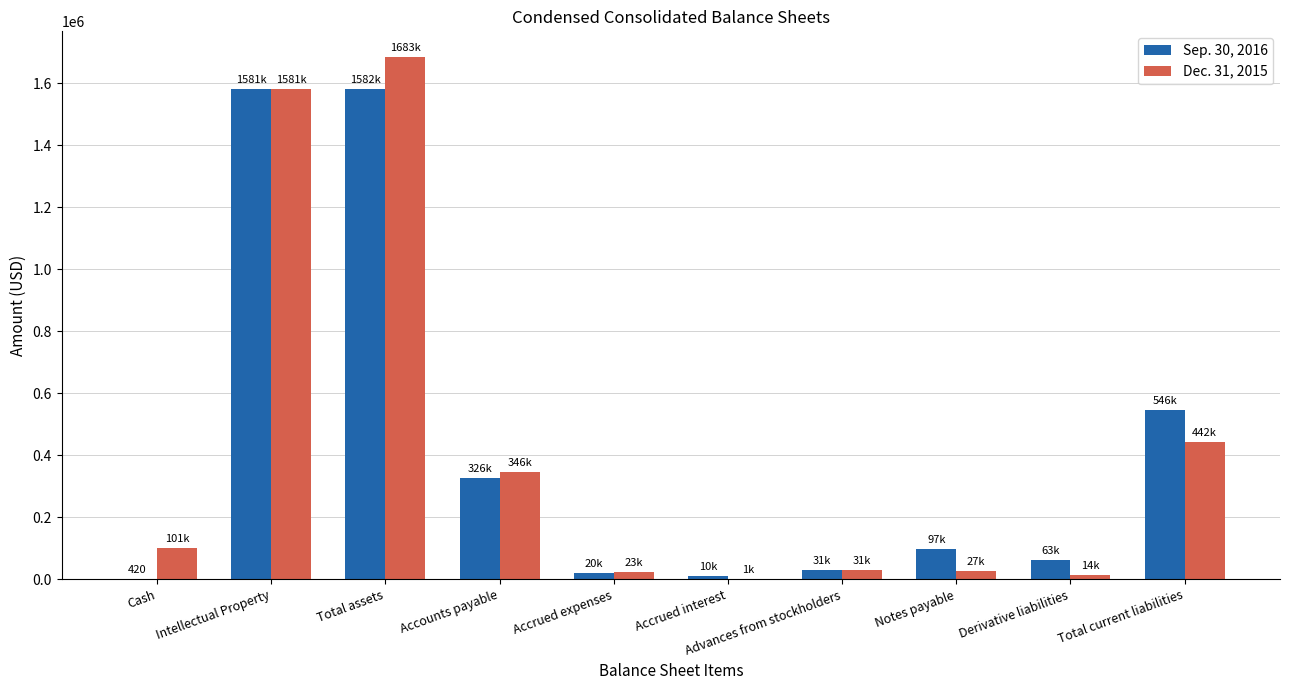

Is the value of Sep. 30, 2016 at Accounts payable greater than the value of Dec. 31, 2015 at Total assets?

No